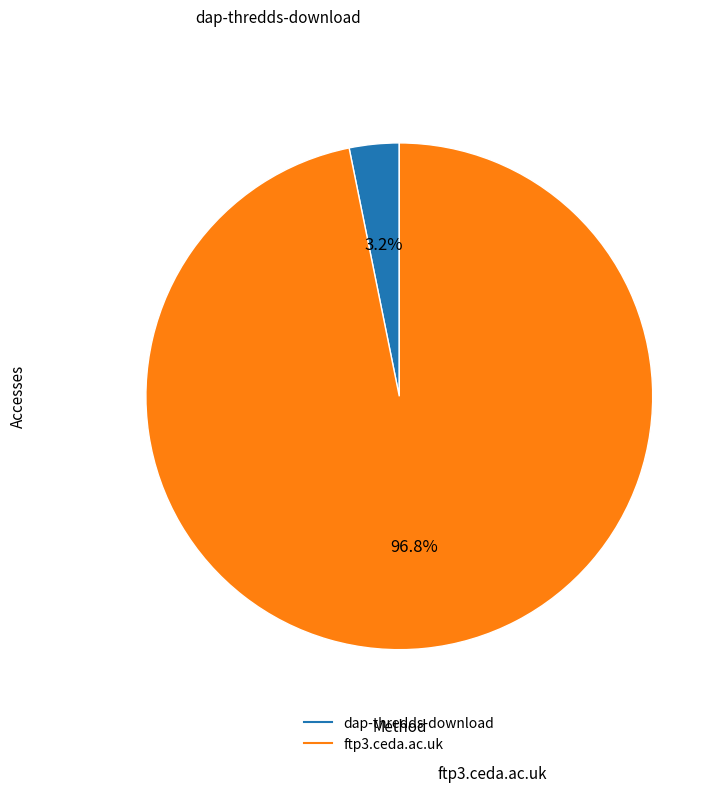

What percentage do dap-thredds-download and ftp3.ceda.ac.uk together represent?

100.0%